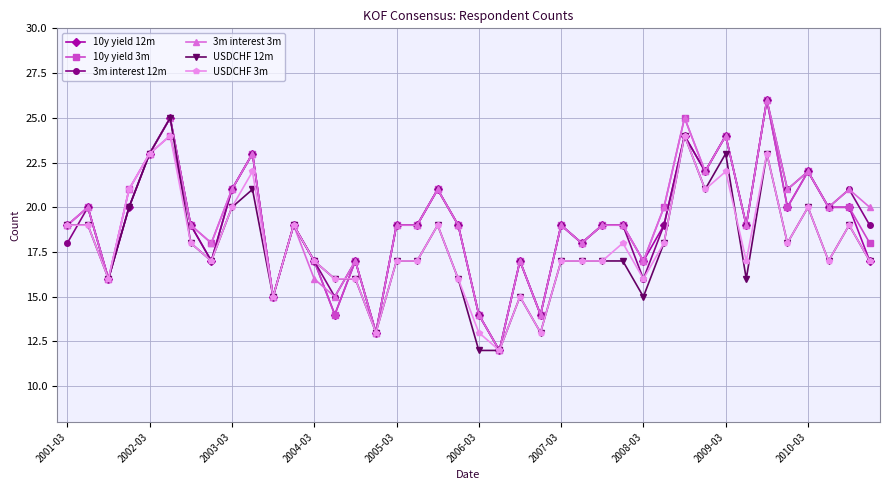

True or false: 3m interest 12m has more than 2 points higher than both neighbors.

True